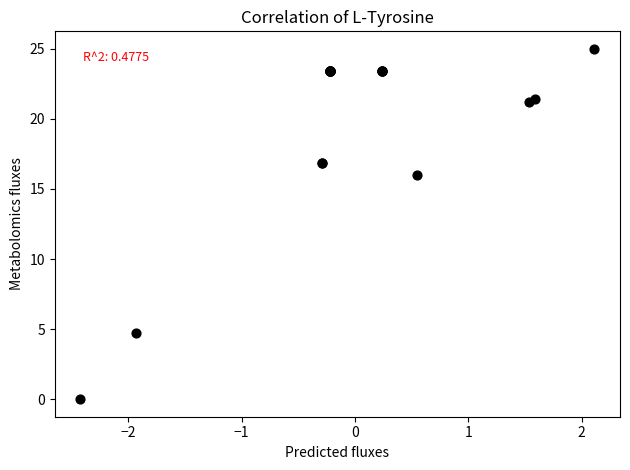

What Y value in the scatter plot is closest to 12?

16.0